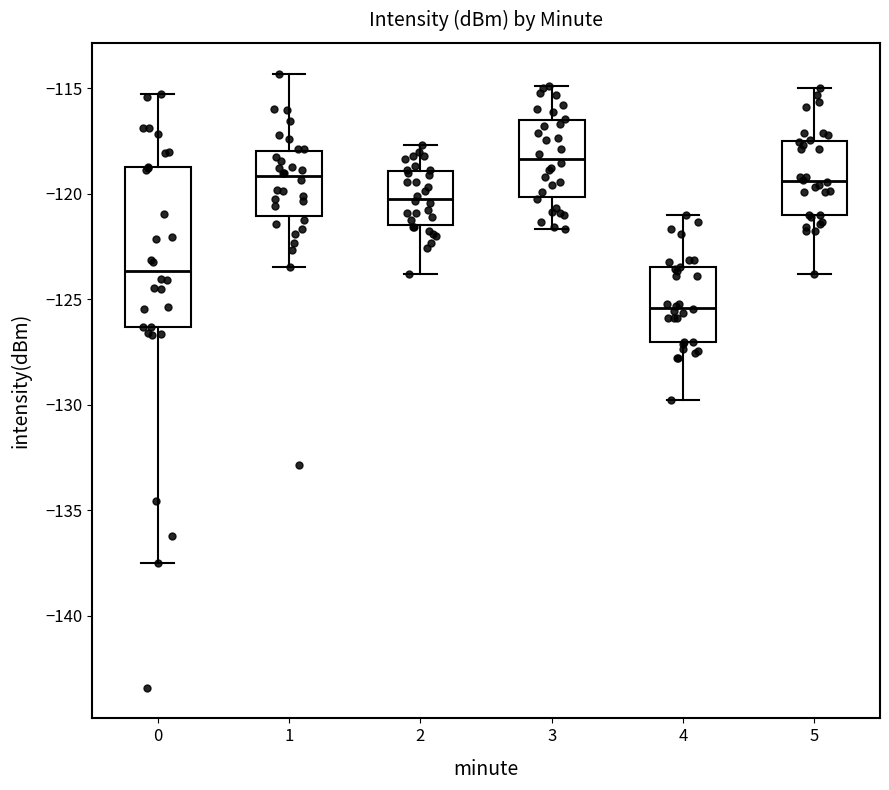

Reading left to right, transcribe this box plot: for each box, give where its median line is, the range the box spans, and where its two whiskers end, as read against the y-axis. The values are not printed on the chart, so give them approximately, as read against the axis.

0: median -123.5, box -126.5 to -119.0, whiskers -137.5 to -115.5
1: median -119.0, box -121.0 to -118.0, whiskers -123.5 to -114.5
2: median -120.0, box -121.5 to -119.0, whiskers -124.0 to -117.5
3: median -118.5, box -120.0 to -116.5, whiskers -121.5 to -115.0
4: median -125.5, box -127.0 to -123.5, whiskers -130.0 to -121.0
5: median -119.5, box -121.0 to -117.5, whiskers -124.0 to -115.0